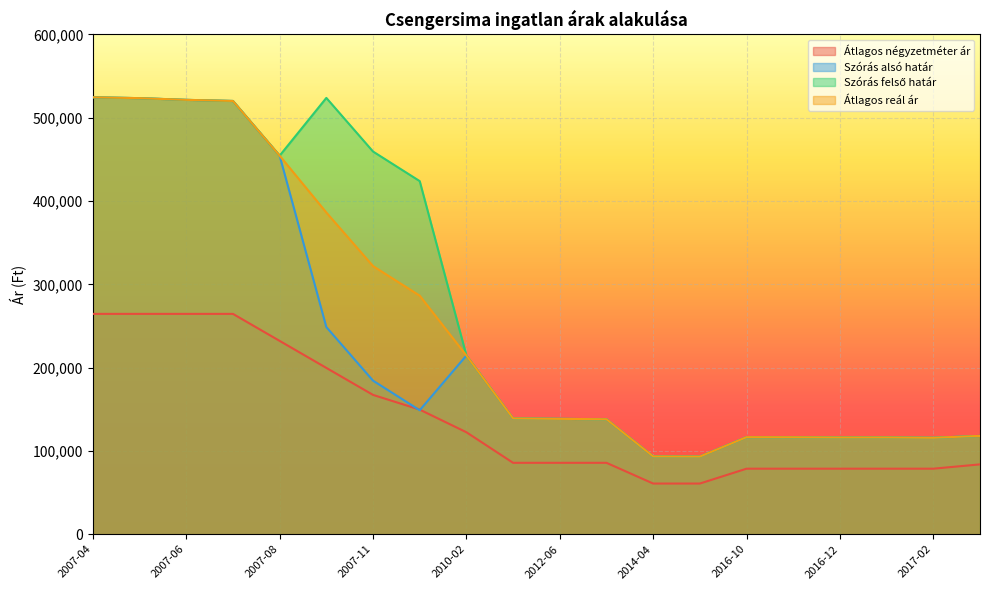

Rank the series by their average value, from lowest to highest.

Átlagos négyzetméter ár, Szórás alsó határ, Átlagos reál ár, Szórás felső határ